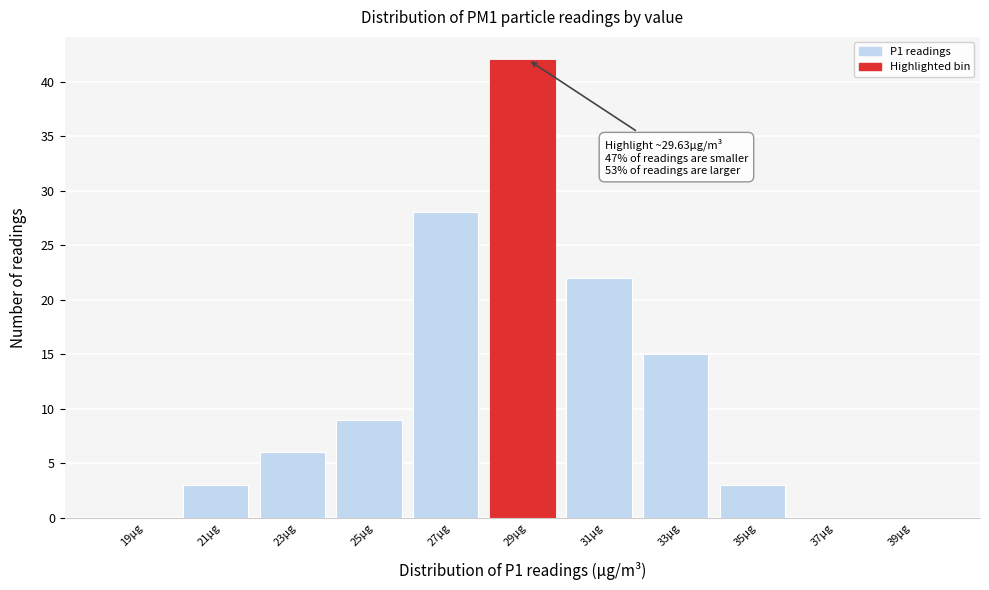

Reading left to right, transcribe all the data shown in this chart.

19μg=0	21μg=3	23μg=6	25μg=9	27μg=28	29μg=42	31μg=22	33μg=15	35μg=3	37μg=0	39μg=0